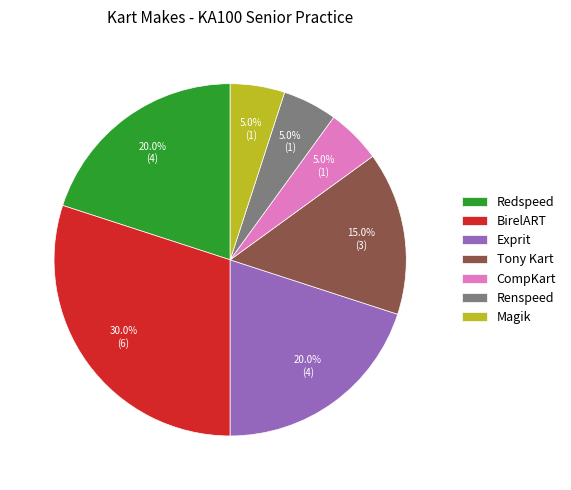

Combined, what portion of the pie is Tony Kart and Redspeed?

35.0%